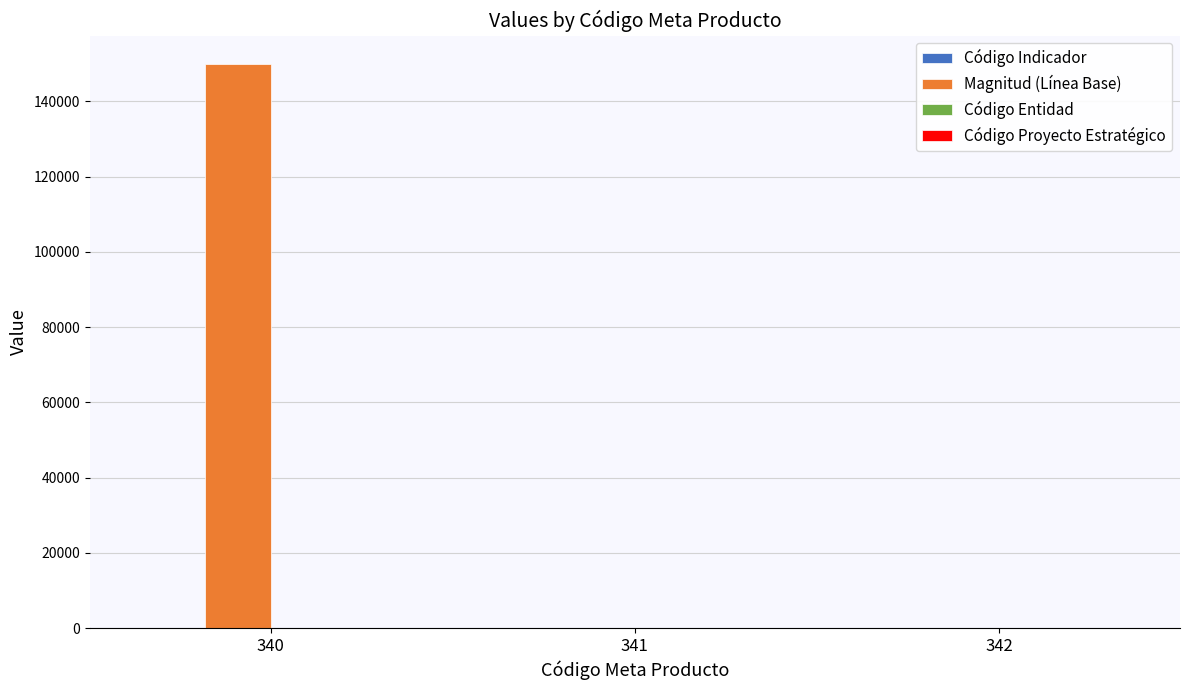

How many categories are shown in the chart?

3